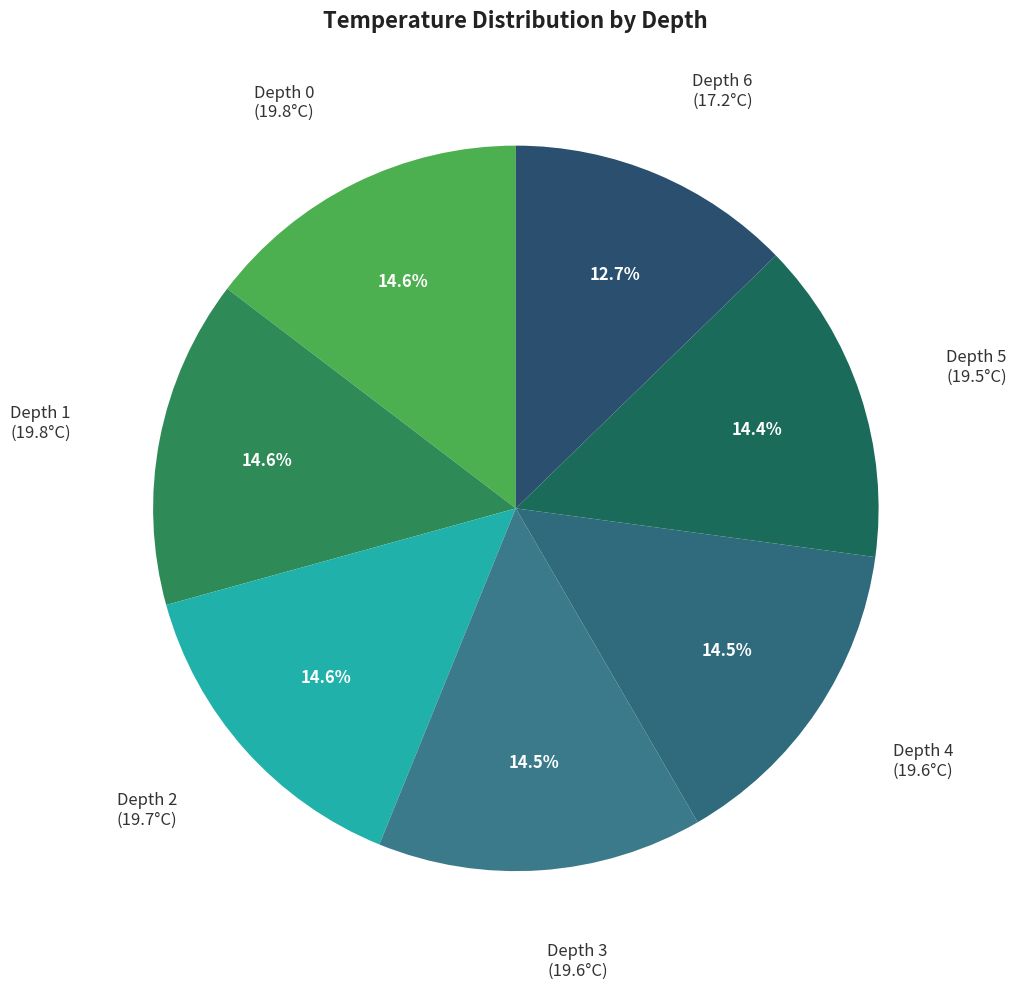

Rank the categories by value from highest to lowest.

Depth 0, Depth 1, Depth 2, Depth 3, Depth 4, Depth 5, Depth 6